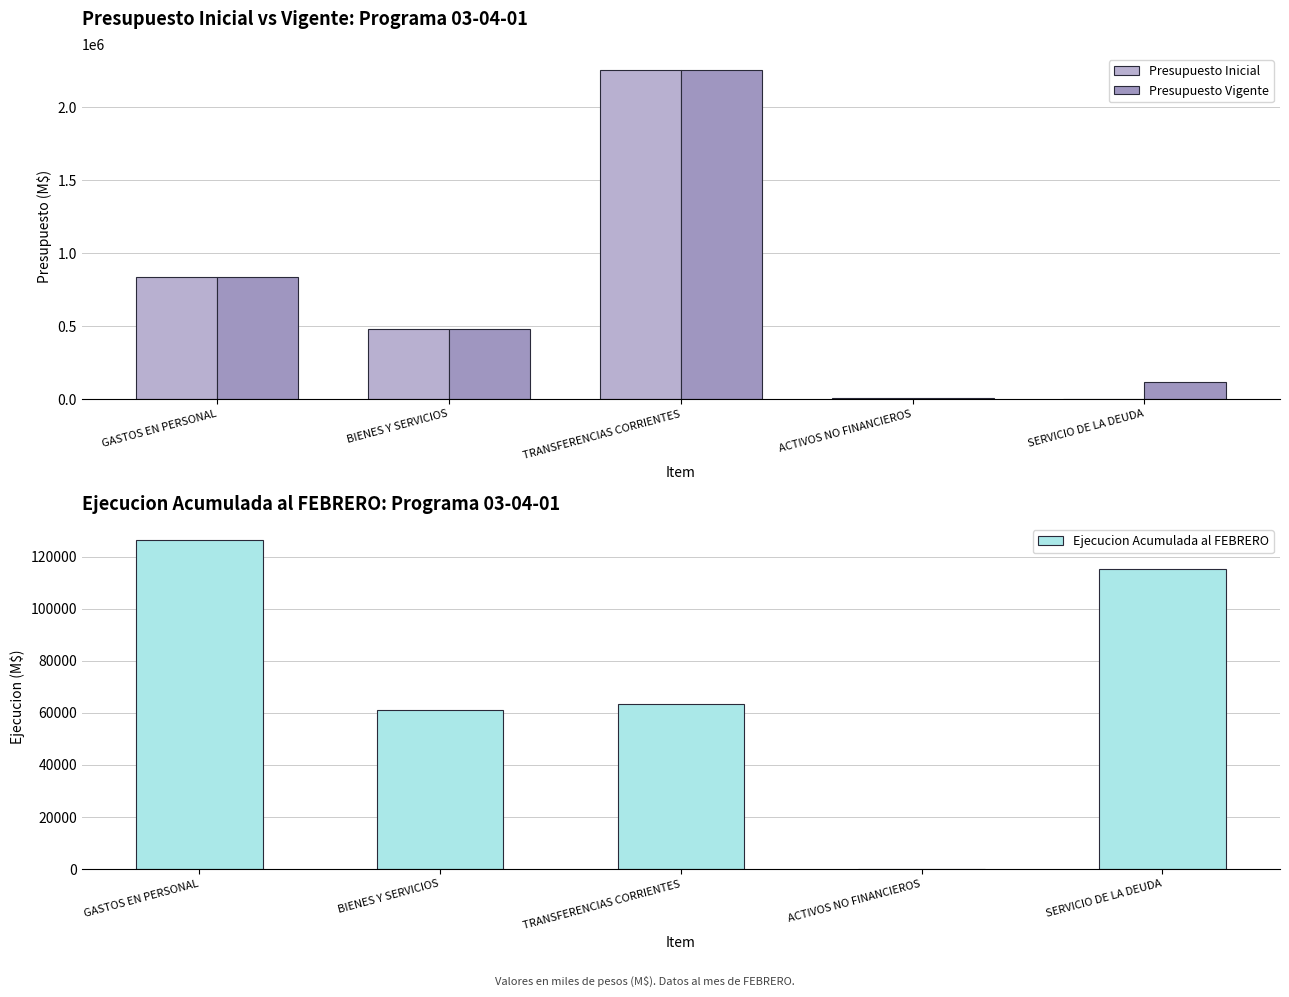

True or false: Ejecucion Acumulada al FEBRERO has a value of 23428 at TRANSFERENCIAS CORRIENTES.

False